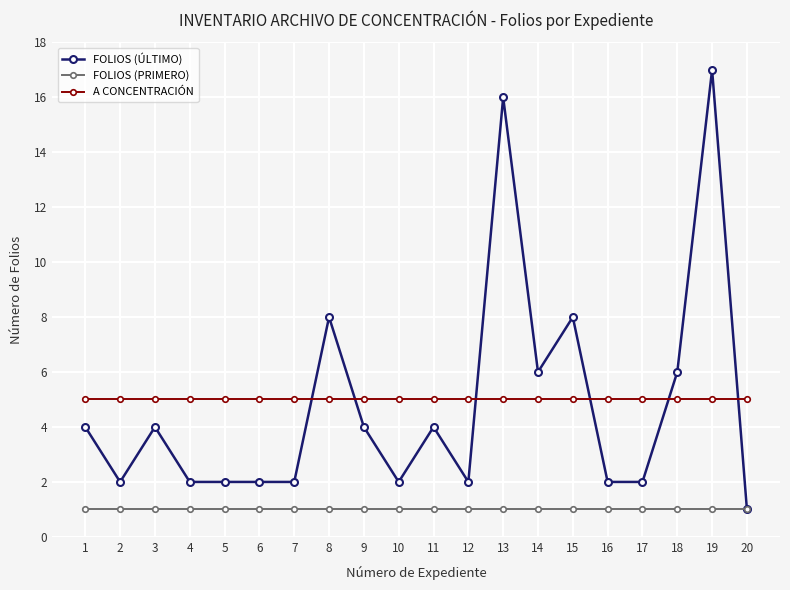

What value does the A CONCENTRACIÓN series have at 11?

5